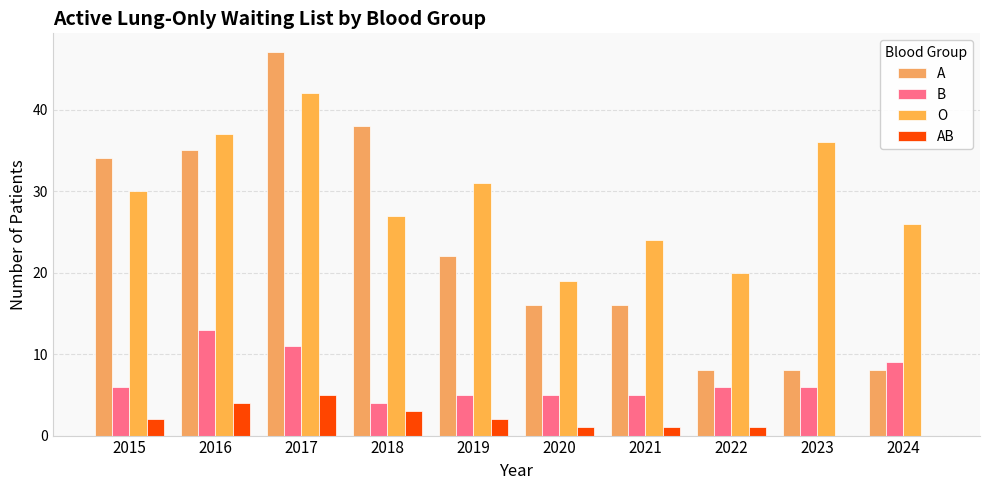

At which label is A closest to 27?

2019